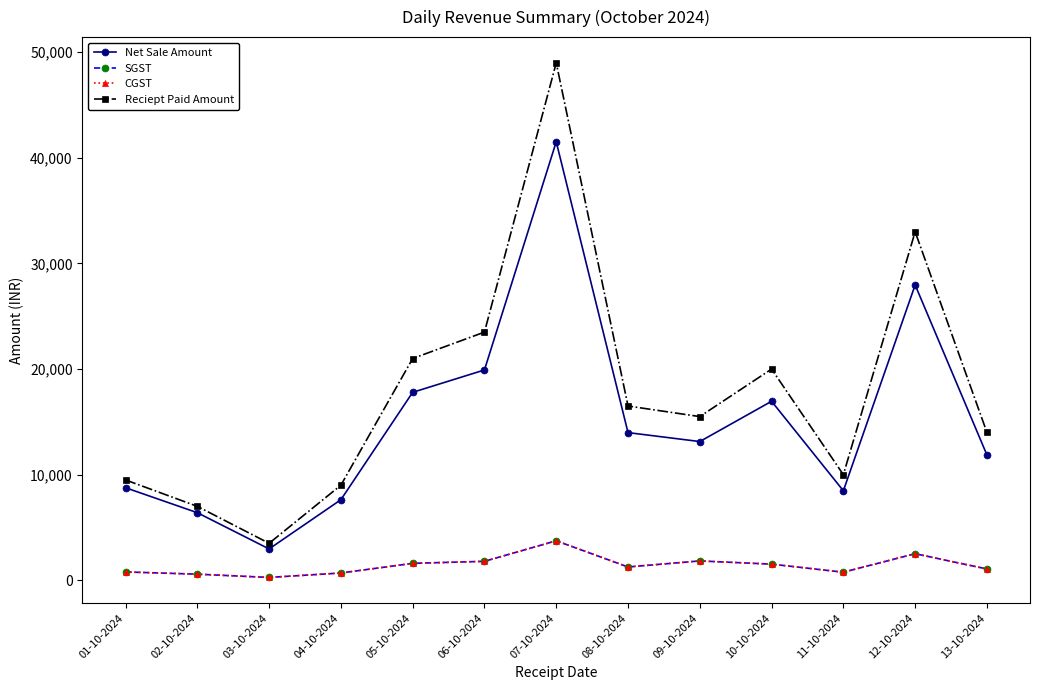

What is the value of the Net Sale Amount point at the 8th from the left?

13983.1